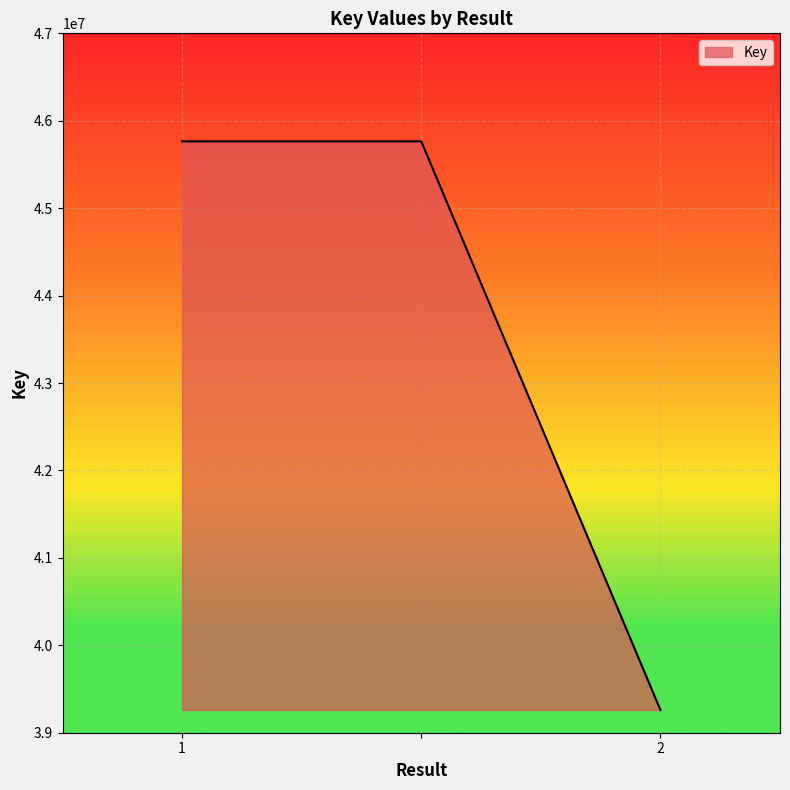

What is the minimum value shown in the chart?

39259956